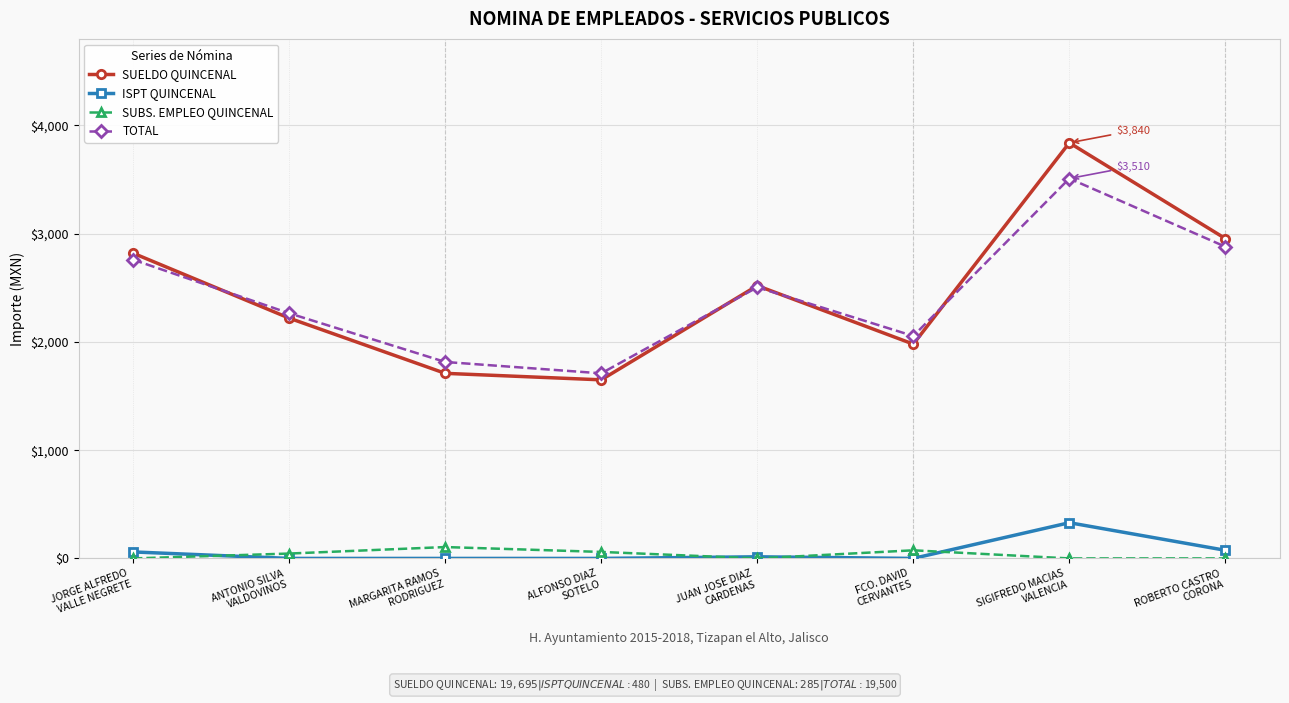

At which label does SUELDO QUINCENAL reach its minimum?

ALFONSO DIAZ
SOTELO